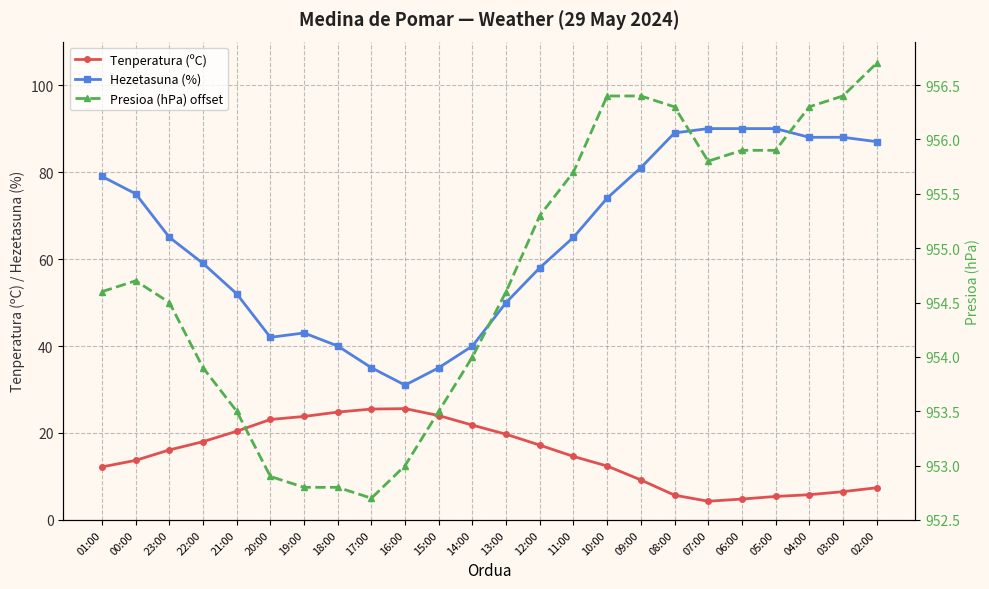

True or false: Hezetasuna (%) and Tenperatura (ºC) intersect in this chart.

False